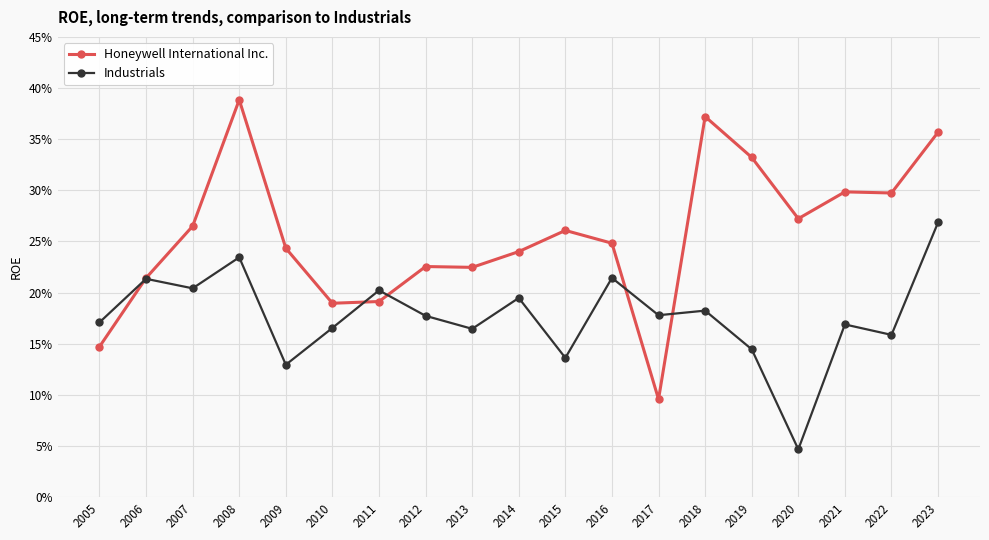

List the series in order of their peak value, lowest first.

Industrials, Honeywell International Inc.